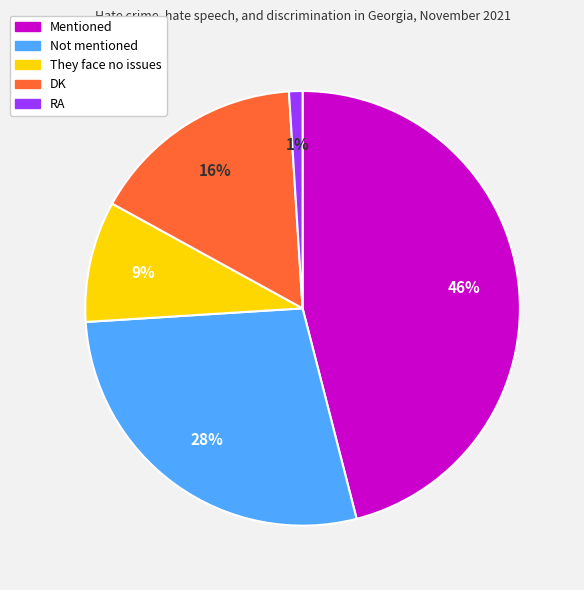

To the nearest percent, what is the difference between the Mentioned and DK slice percentages?

30%